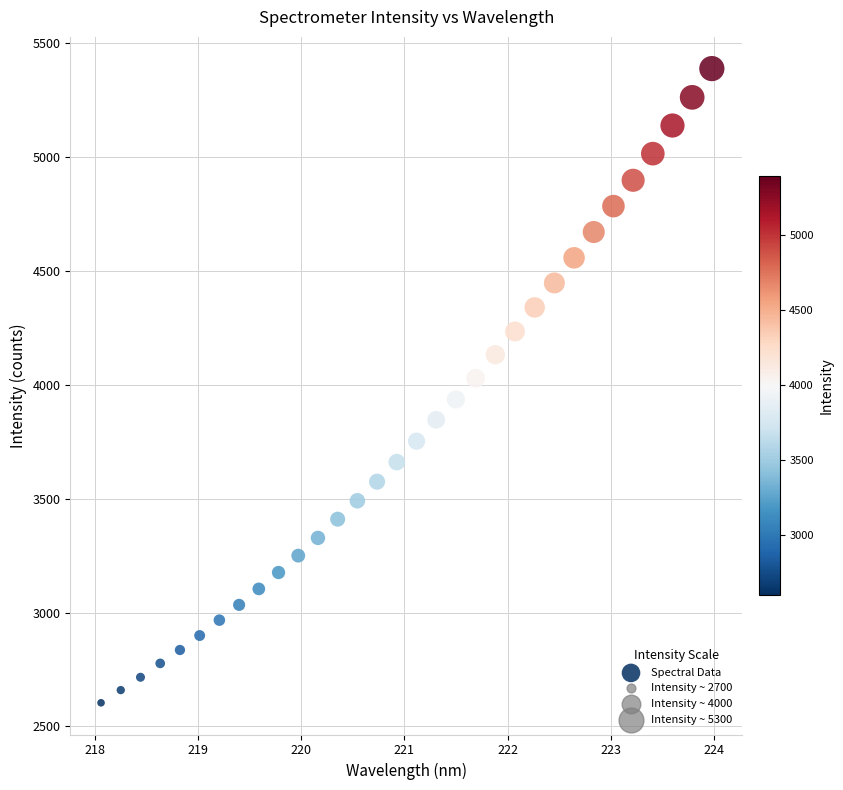

What is the range of Y values (max minus min)?

2784.8